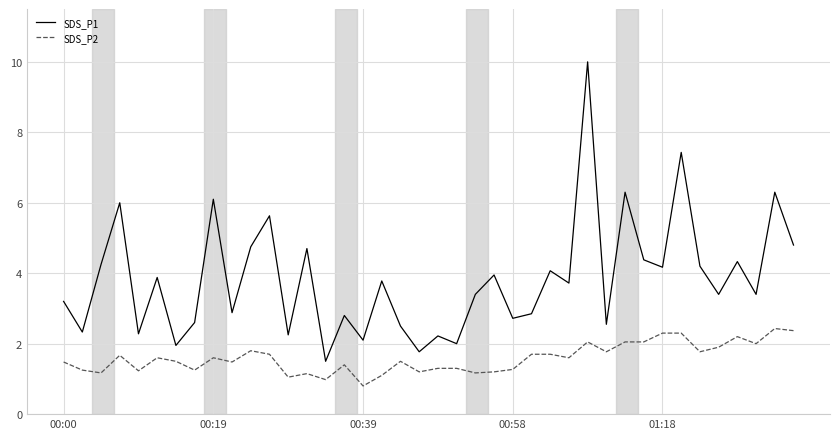

Which series has the largest range (max minus min)?

SDS_P1